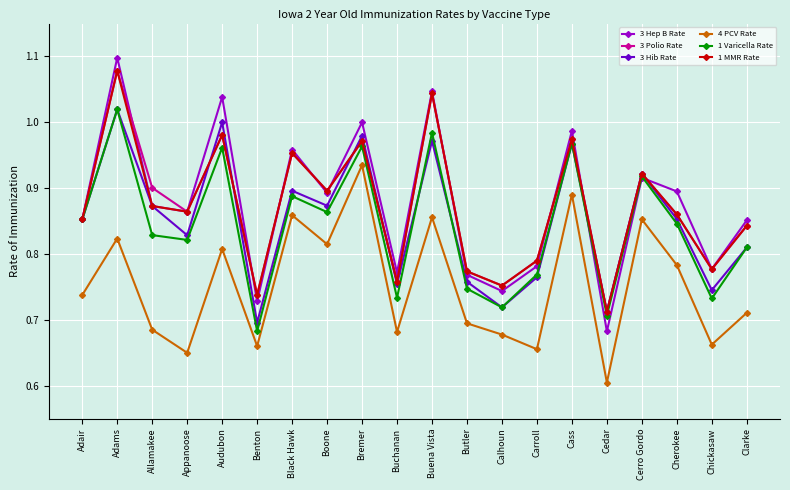

True or false: 3 Hib Rate and 1 MMR Rate cross at least once.

True